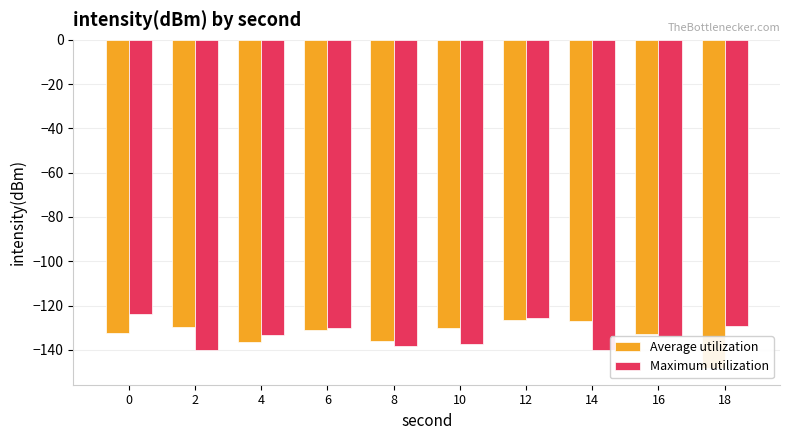

Does the chart contain stacked bars?

No